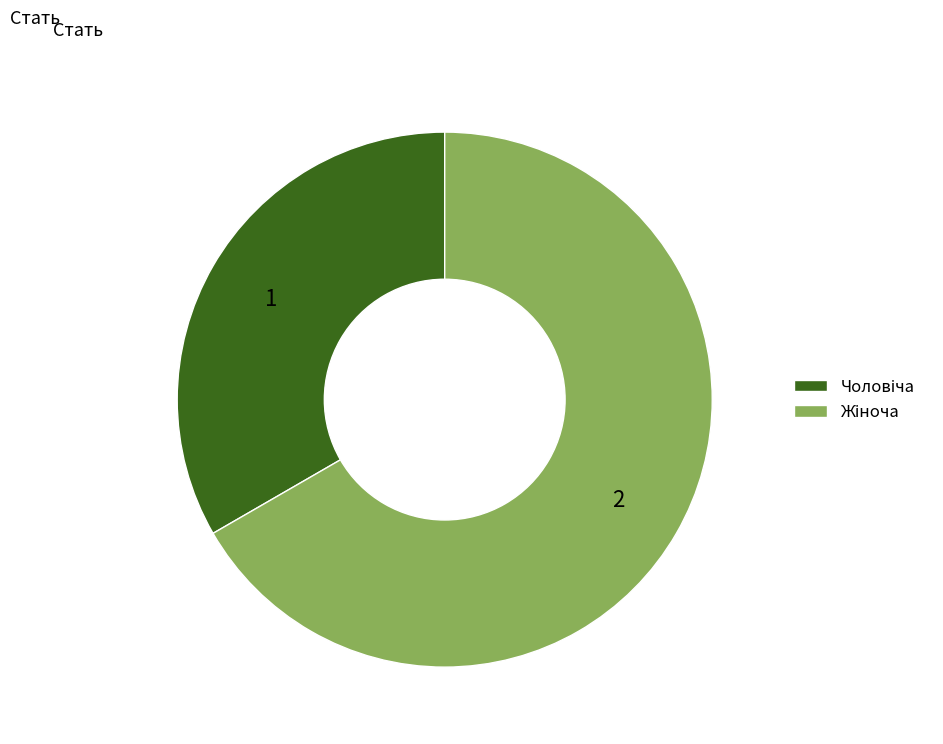

Does any single category account for the majority?

Yes